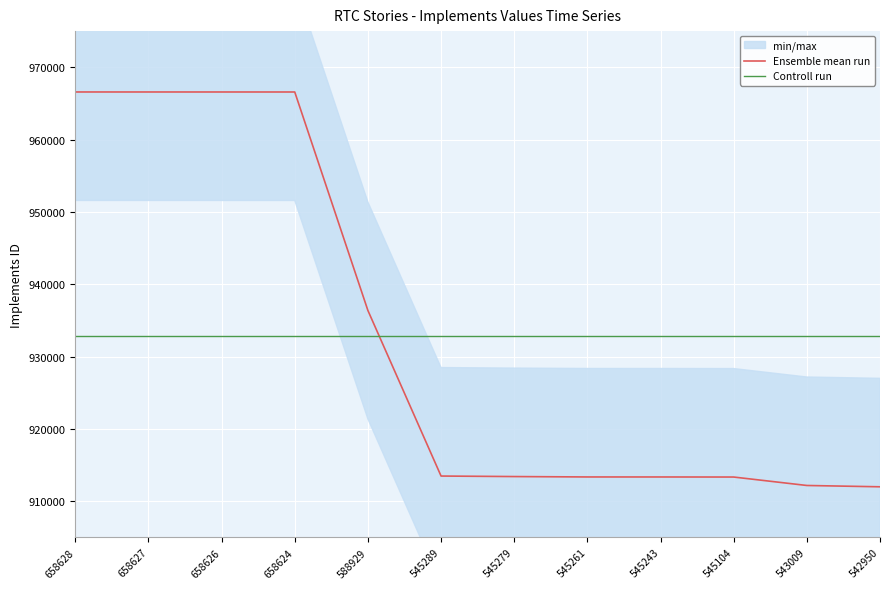

Which has a higher value, 545243 or 658627?

658627